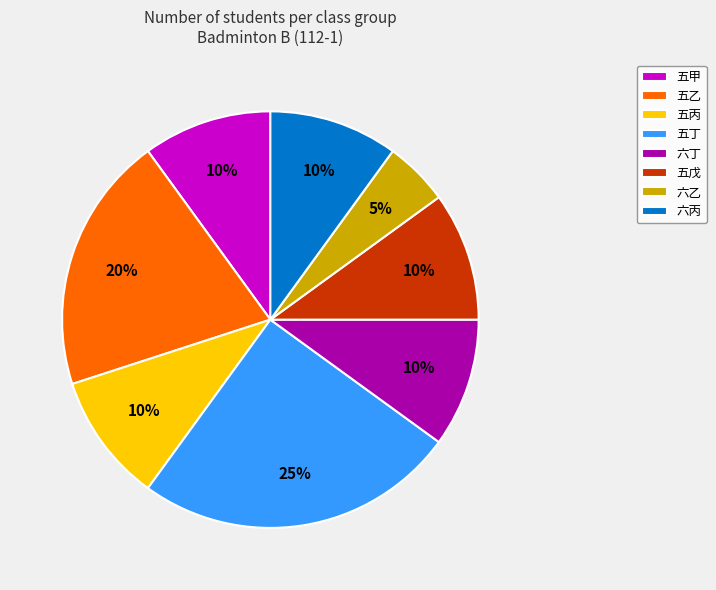

To the nearest percent, what portion does 五甲 represent?

10%